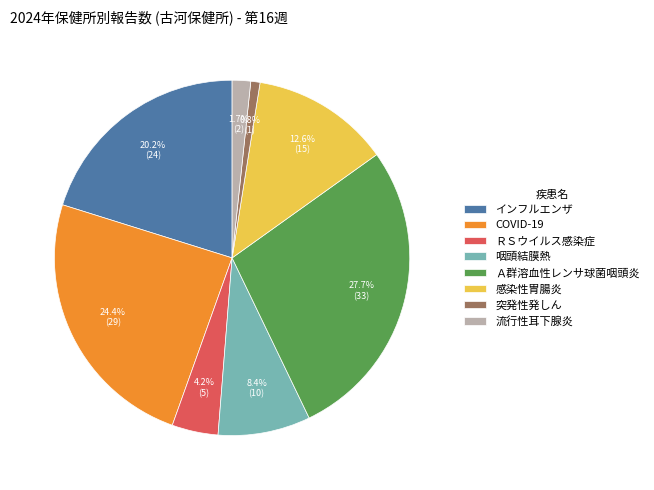

The インフルエンザ slice represents 20% of the pie. True or false?

True